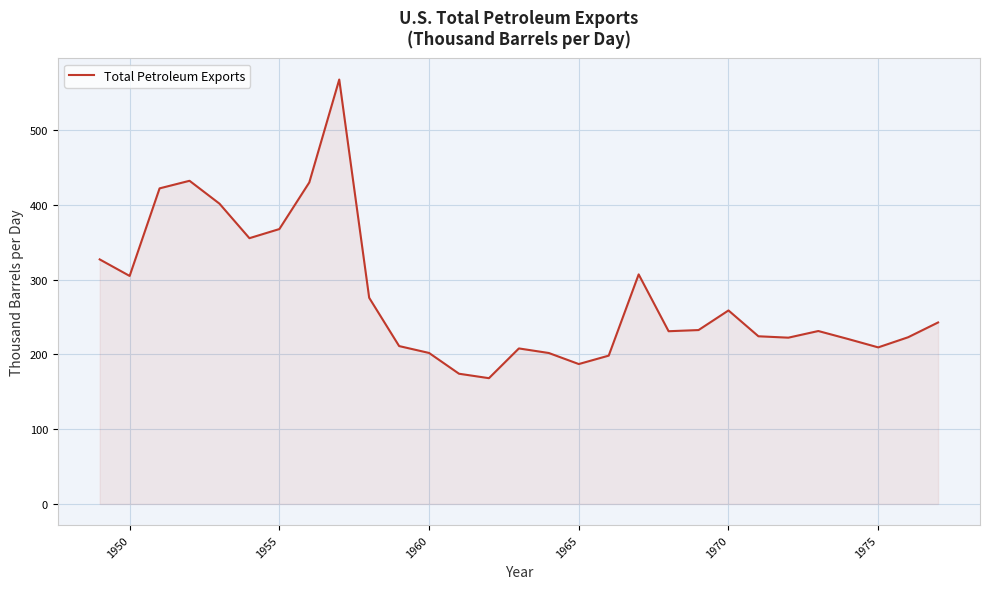

How many series are shown in this chart?

1